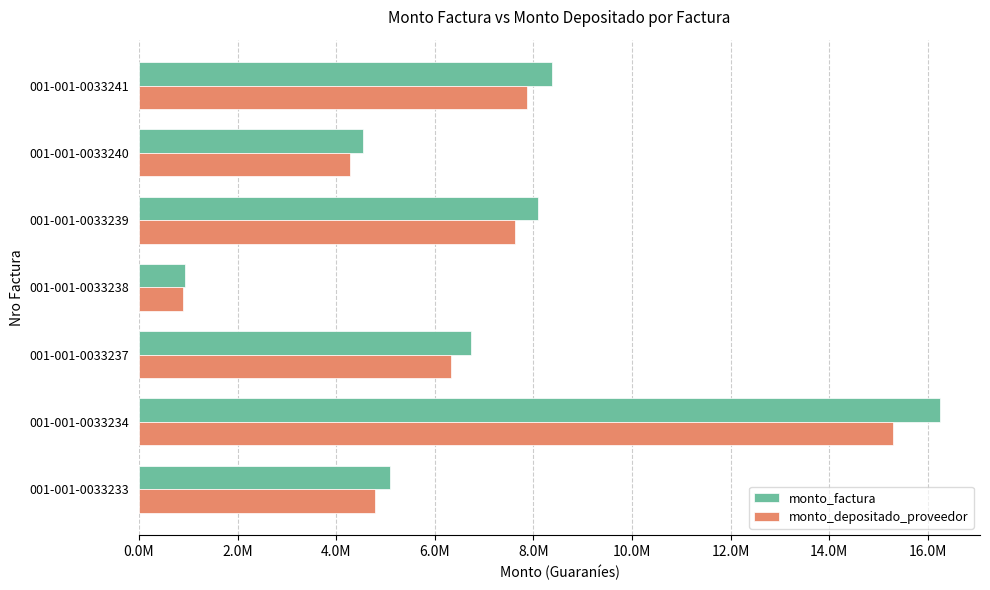

At which label is monto_factura closest to 8592500?

001-001-0033241